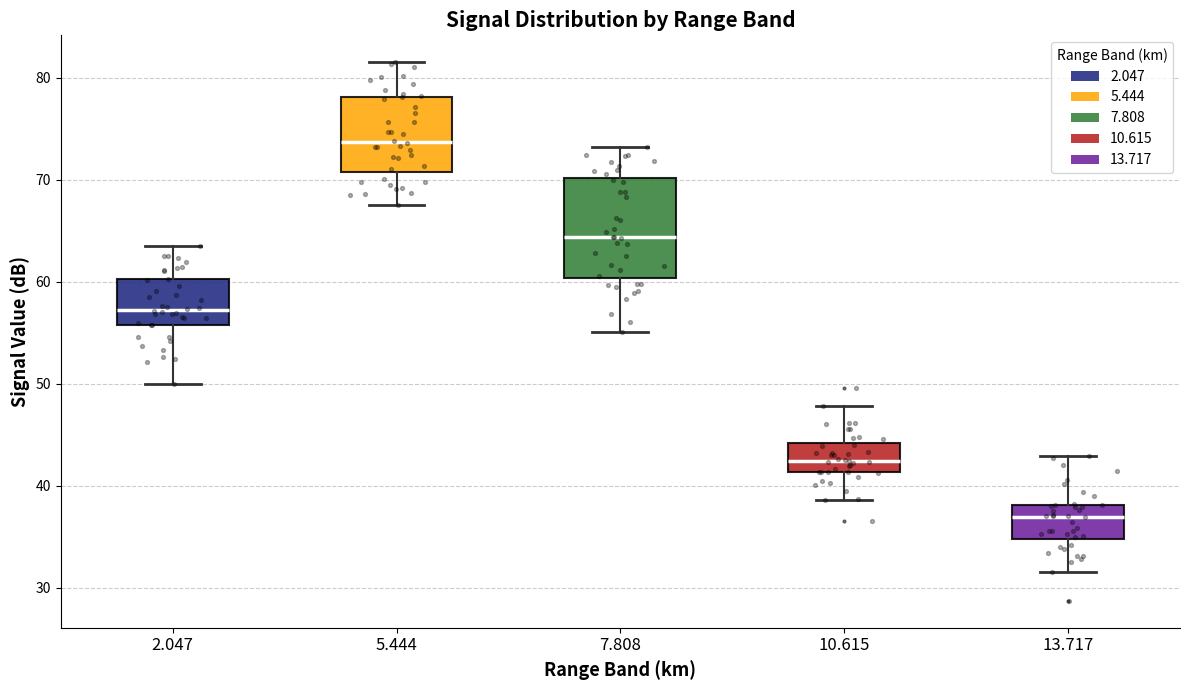

Reading left to right, read every box against the y-axis: the position of its median line, the range the box covers, and the ends of its whiskers. The values are not printed on the chart, so give them approximately, as read against the axis.

2.047: median 57, box 56 to 60, whiskers 50 to 64
5.444: median 74, box 71 to 78, whiskers 68 to 82
7.808: median 64, box 60 to 70, whiskers 55 to 73
10.615: median 42, box 41 to 44, whiskers 39 to 48
13.717: median 37, box 35 to 38, whiskers 32 to 43